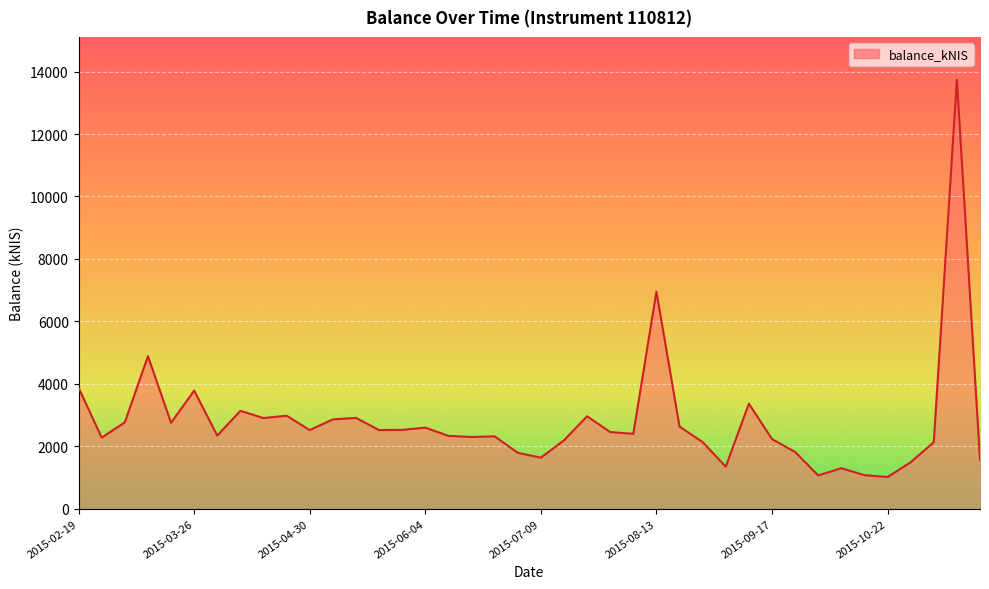

What is the minimum value shown in the chart?

1017.0